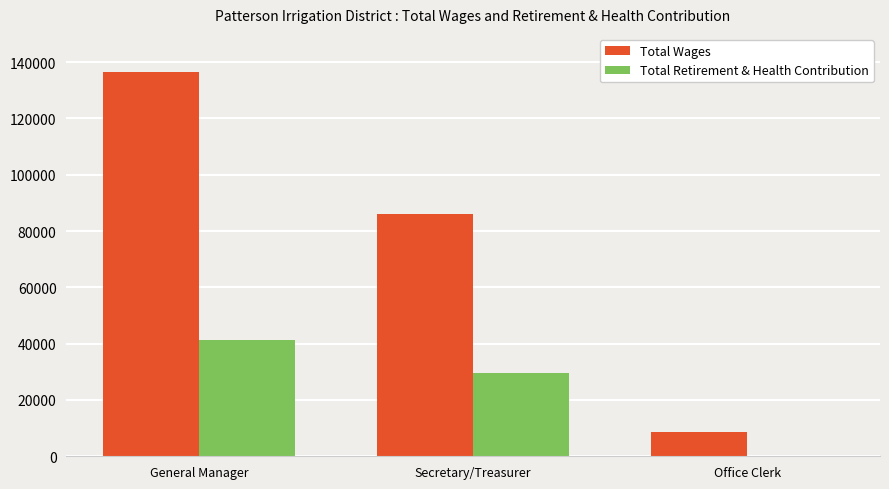

Reading left to right, what are all the values shown in this chart?

Total Wages: 136640	85972	8703
Total Retirement & Health Contribution: 41188	29502	0